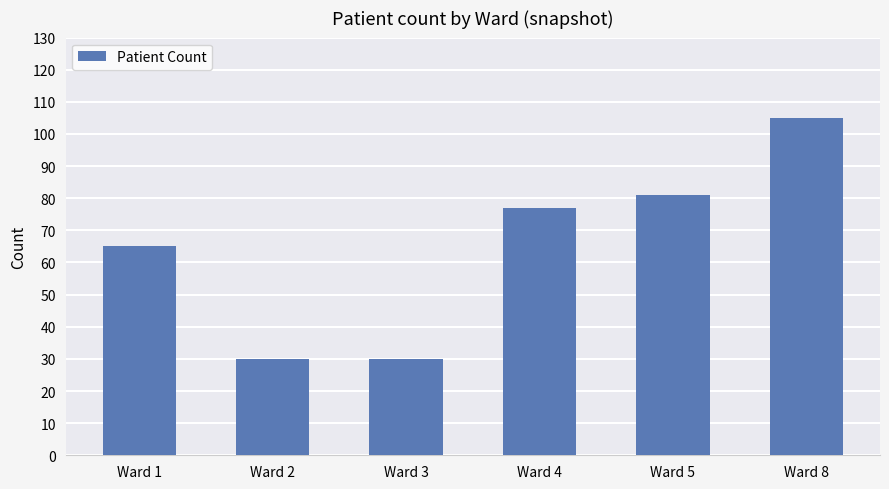

Reading right to left, transcribe all the data shown in this chart.

Ward 8=105	Ward 5=81	Ward 4=77	Ward 3=30	Ward 2=30	Ward 1=65